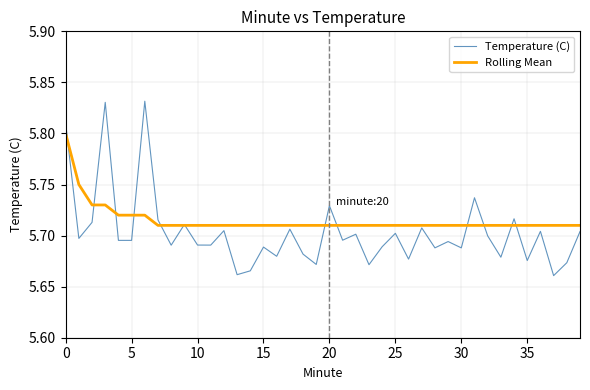

Rank the series by their maximum value, from lowest to highest.

Rolling Mean, Temperature (C)